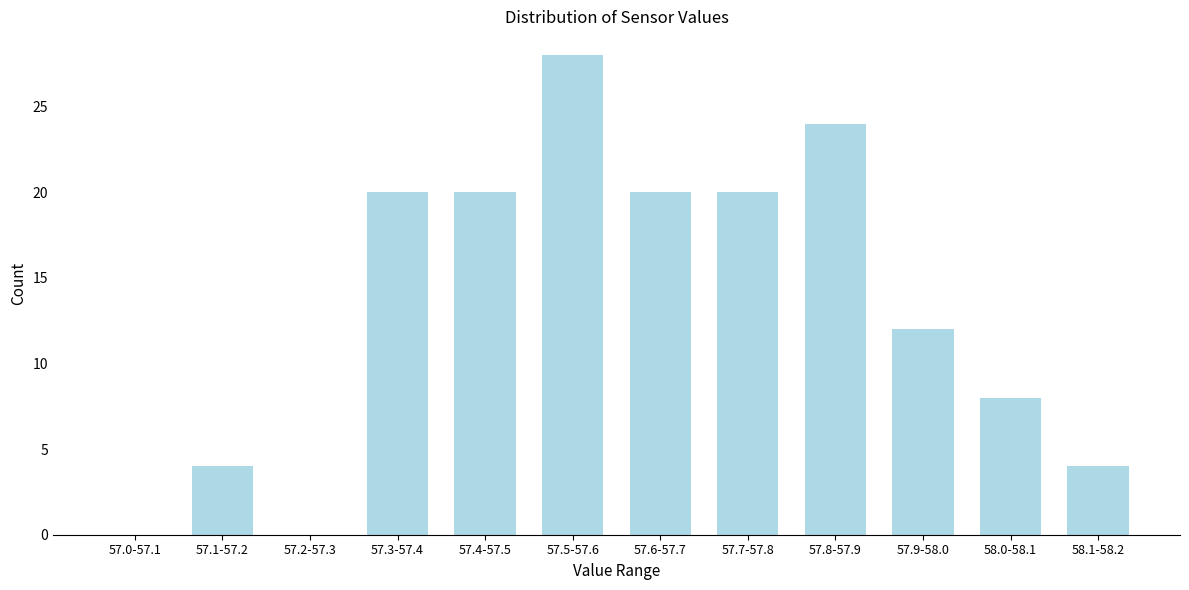

Reading right to left, what are all the values shown in this chart?

58.1-58.2=4	58.0-58.1=8	57.9-58.0=12	57.8-57.9=24	57.7-57.8=20	57.6-57.7=20	57.5-57.6=28	57.4-57.5=20	57.3-57.4=20	57.2-57.3=0	57.1-57.2=4	57.0-57.1=0